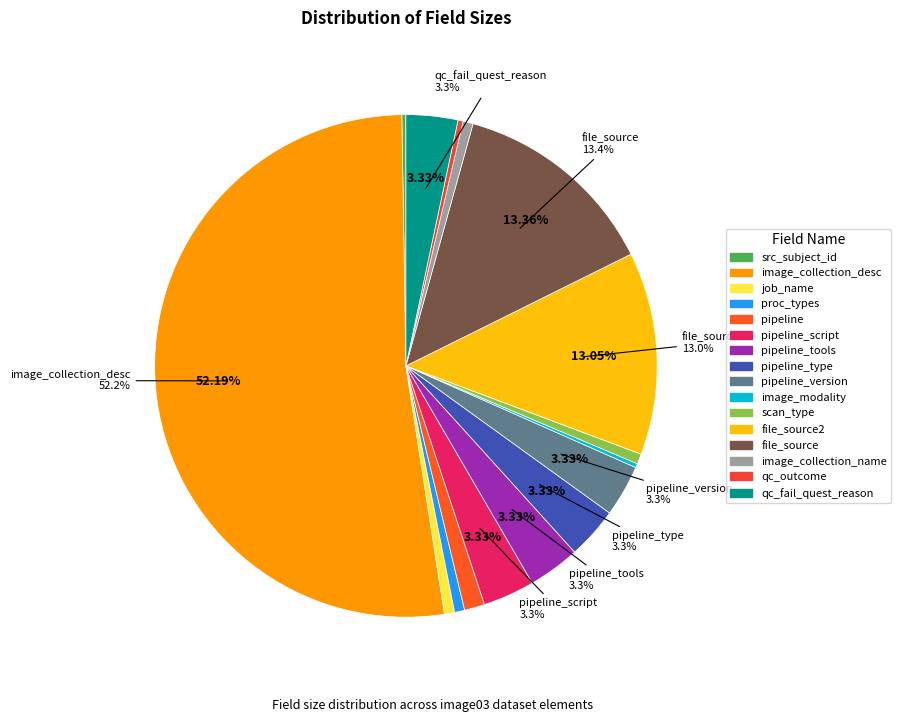

To the nearest percent, what is the combined percentage of pipeline_script and file_source2?

16%